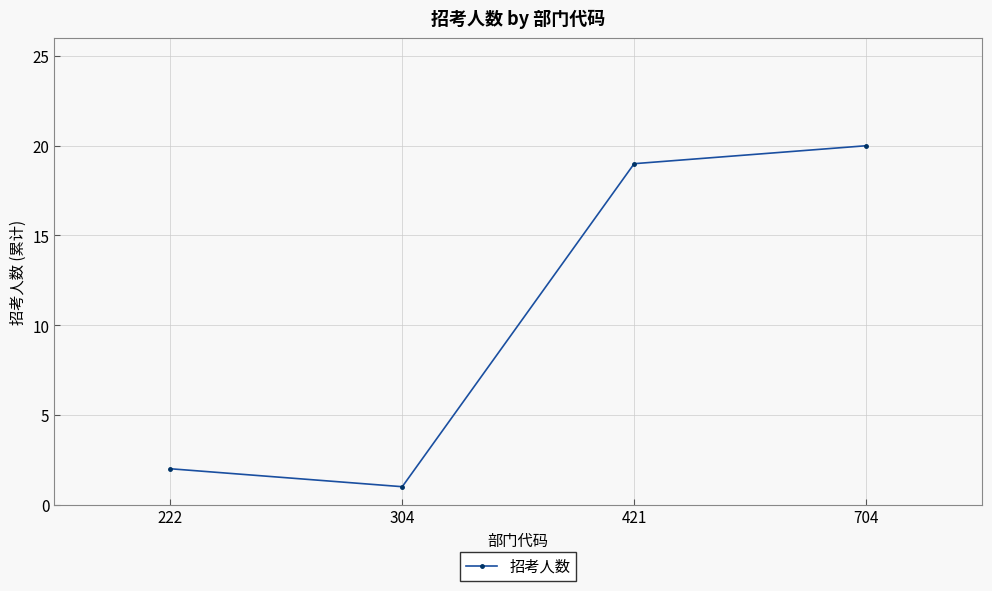

Rank the categories by value from highest to lowest.

704, 421, 222, 304